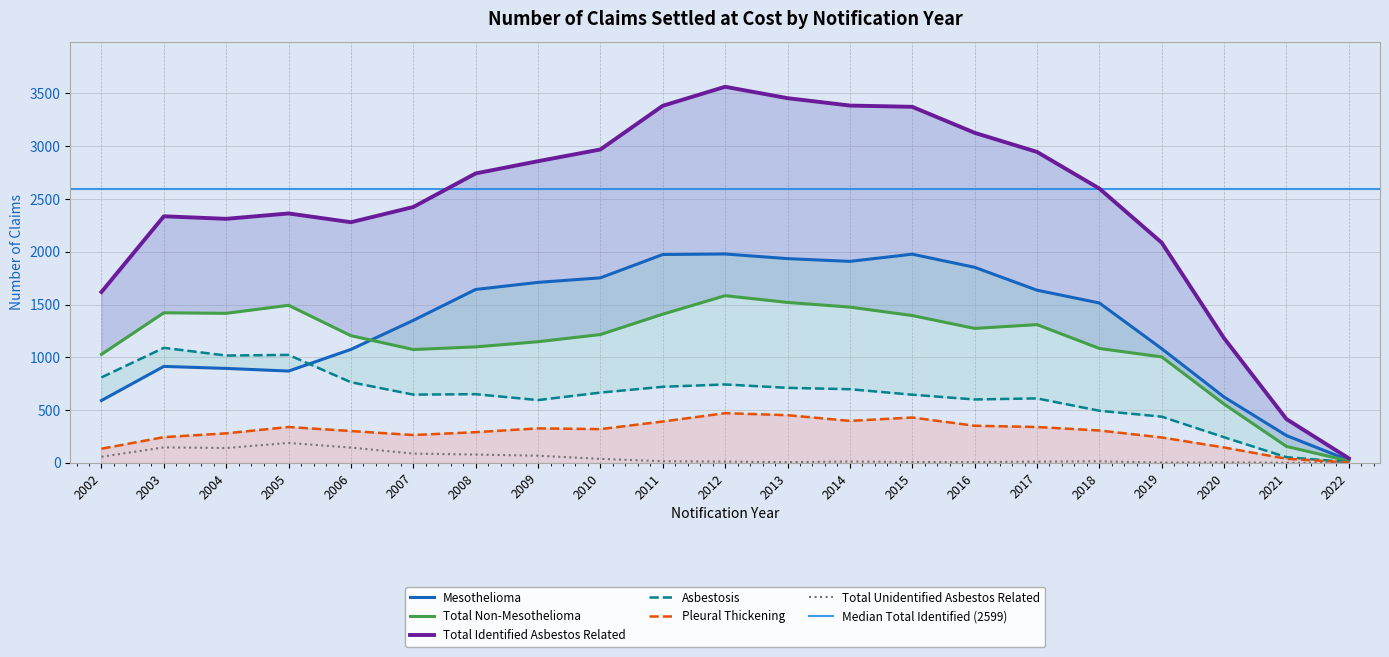

The value of Mesothelioma at 2006 is 1075. True or false?

True